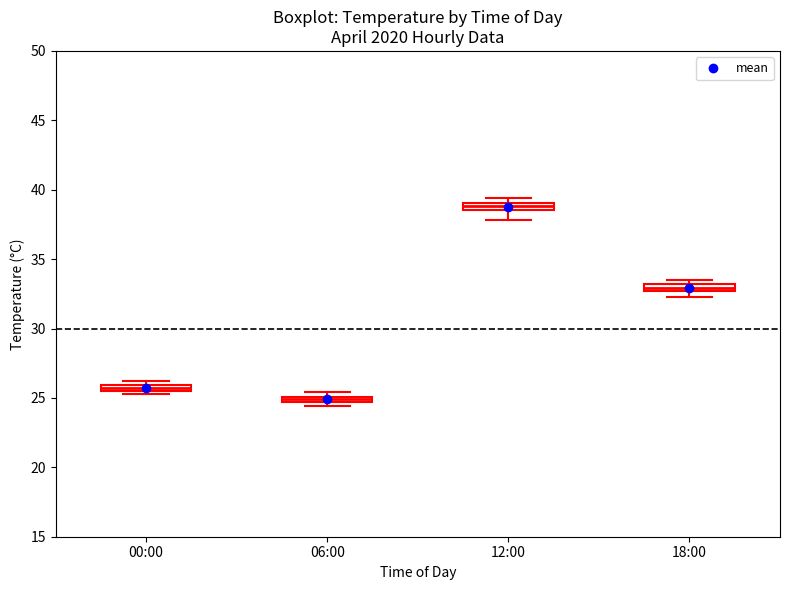

Where is the lower edge of the box for 00:00 on the y-axis? The values are not printed on the chart, so give them approximately, as read against the axis.

25.5